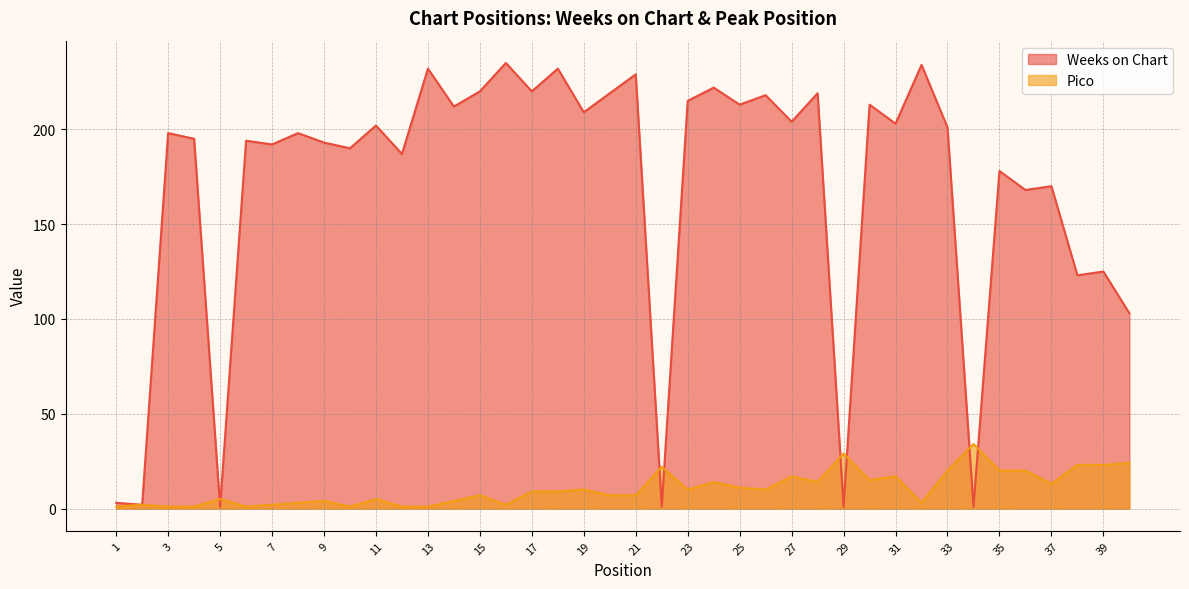

Is the value of Pico at 23 greater than the value of Weeks on Chart at 13?

No